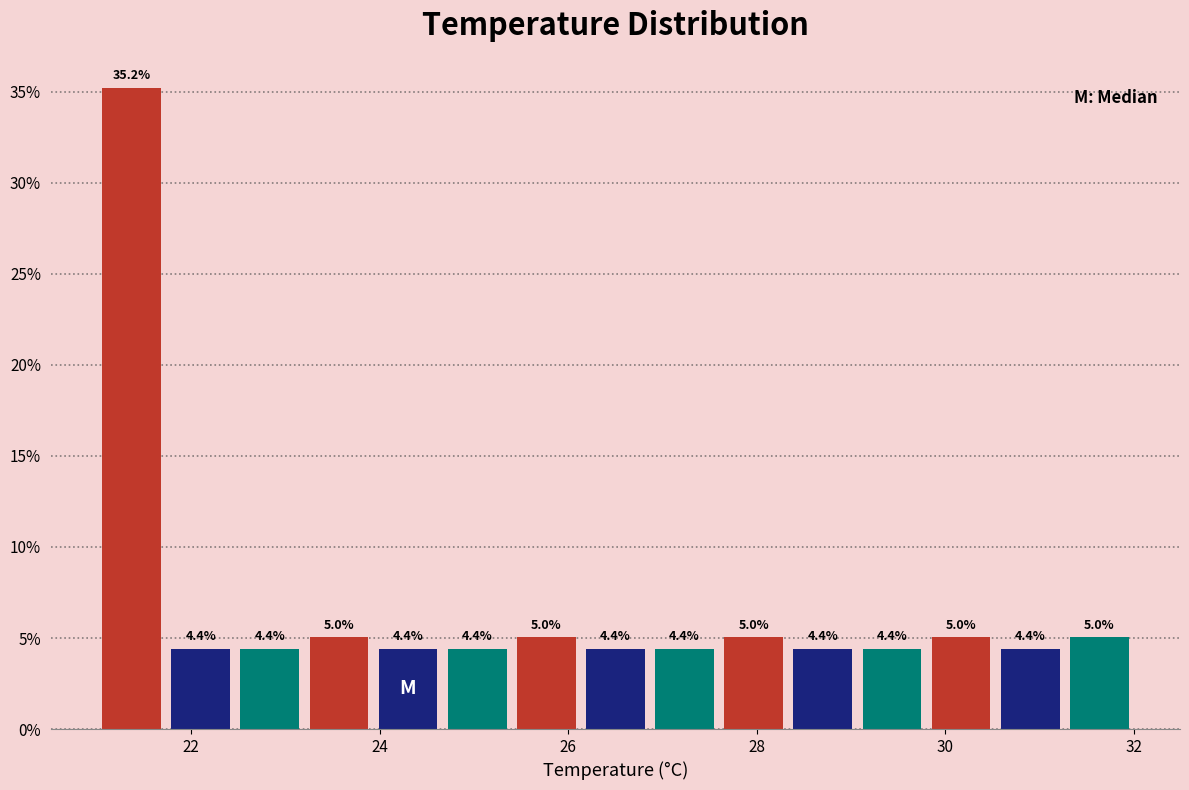

Around what value on the x-axis is the tallest bar? Give the approximate position of its centre, as read against the axis.

21.4